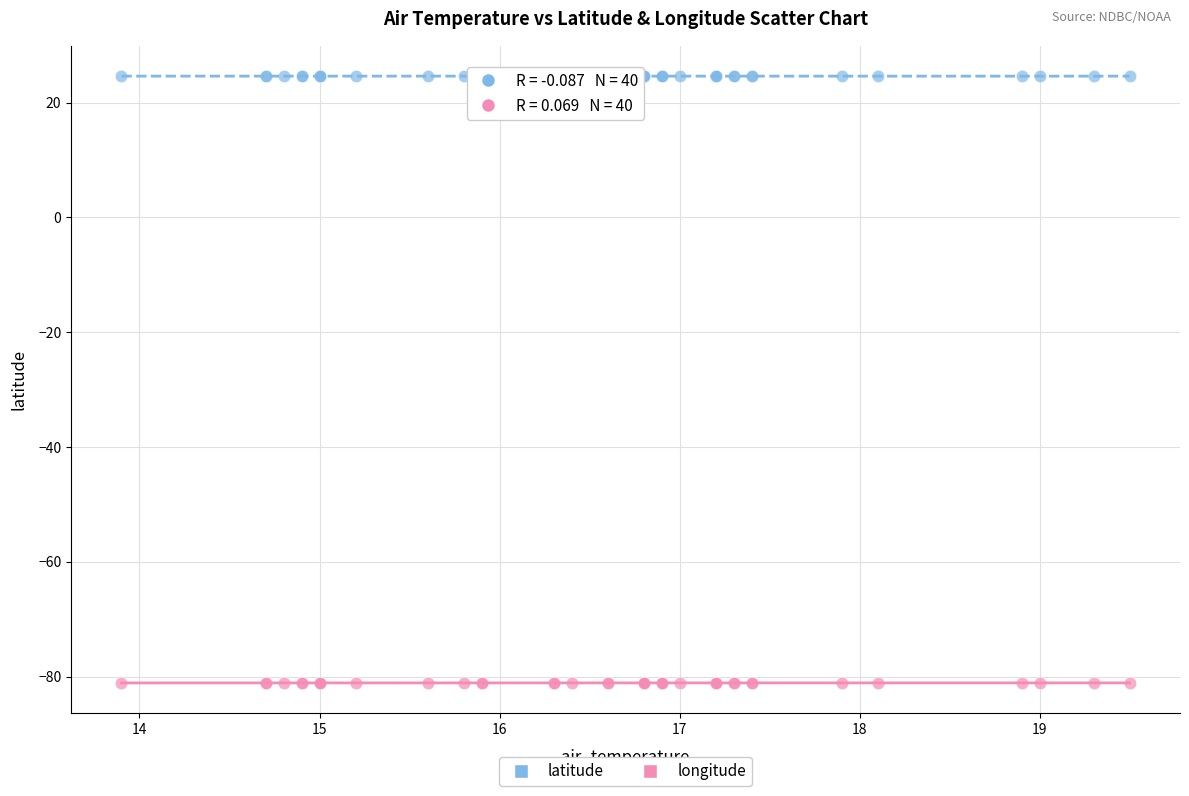

What is the X range (max minus min) for the scatter plot?

5.6